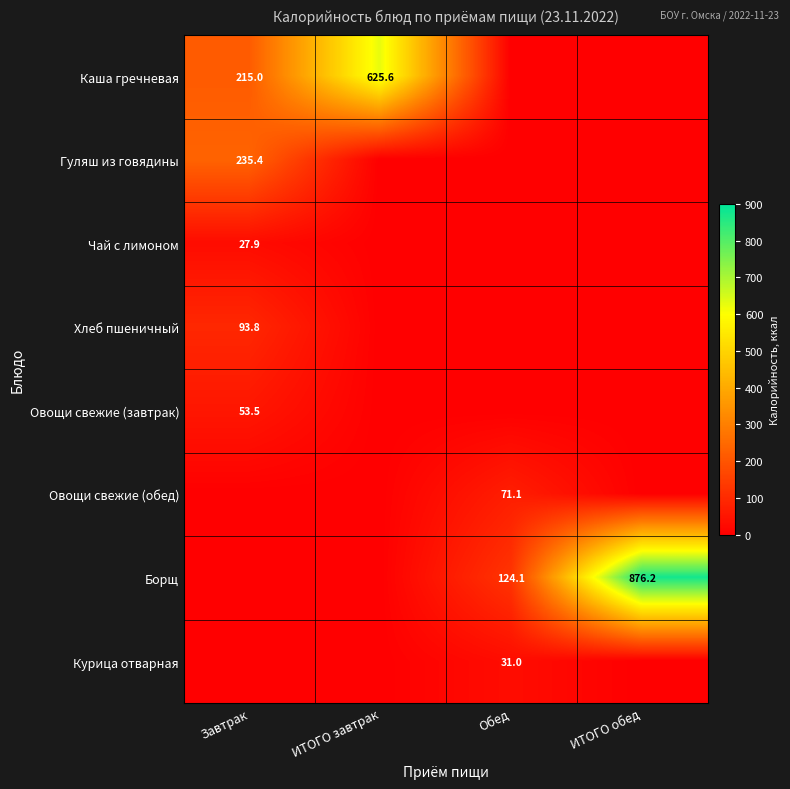

The value of Чай с лимоном at Завтрак is 27.9. True or false?

True